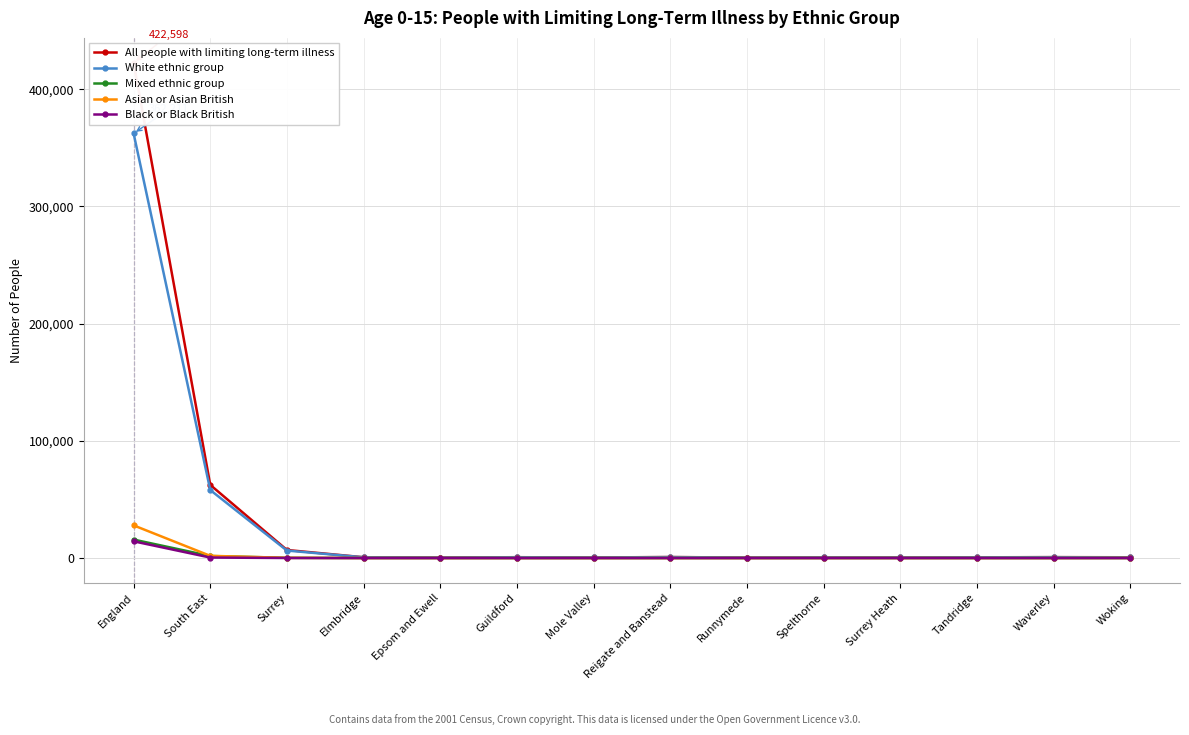

What is the sum of the White ethnic group values at Surrey Heath and Waverley?

1236